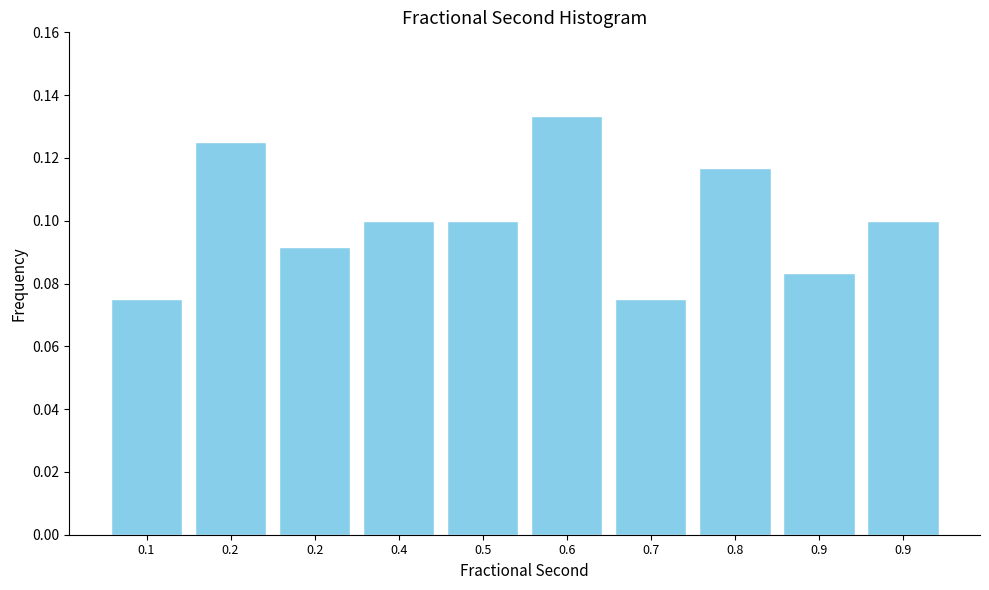

How many bars are there in total?

10